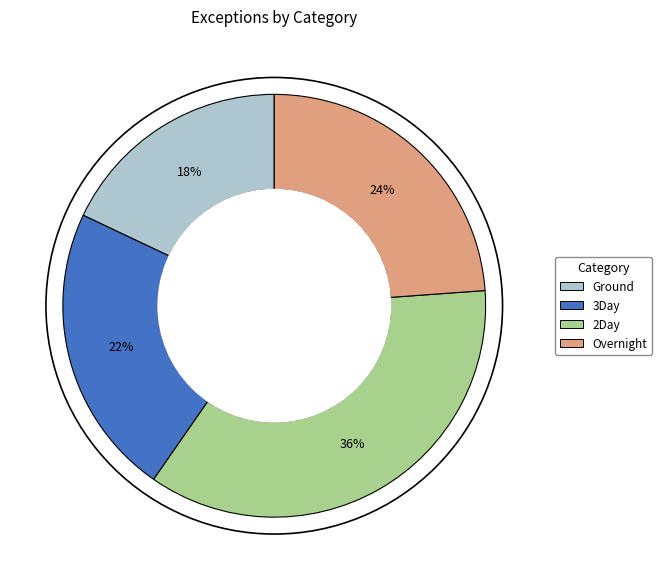

To the nearest percent, what is the average slice percentage?

25%